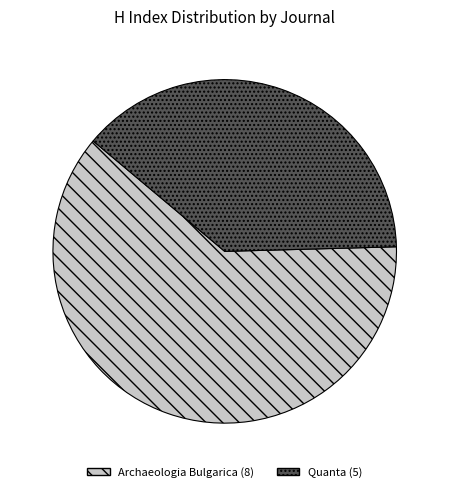

Is it true that Archaeologia Bulgarica is 62% of the pie?

True